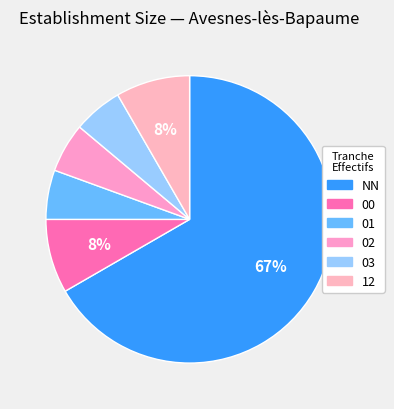

What is the change in value from 02 to 12?

+1